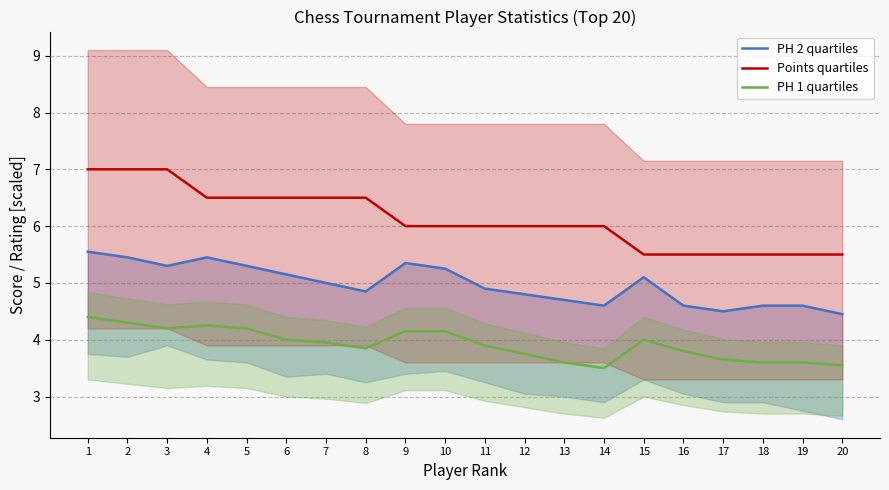

At which label does PH 2 quartiles first exceed 5?

1